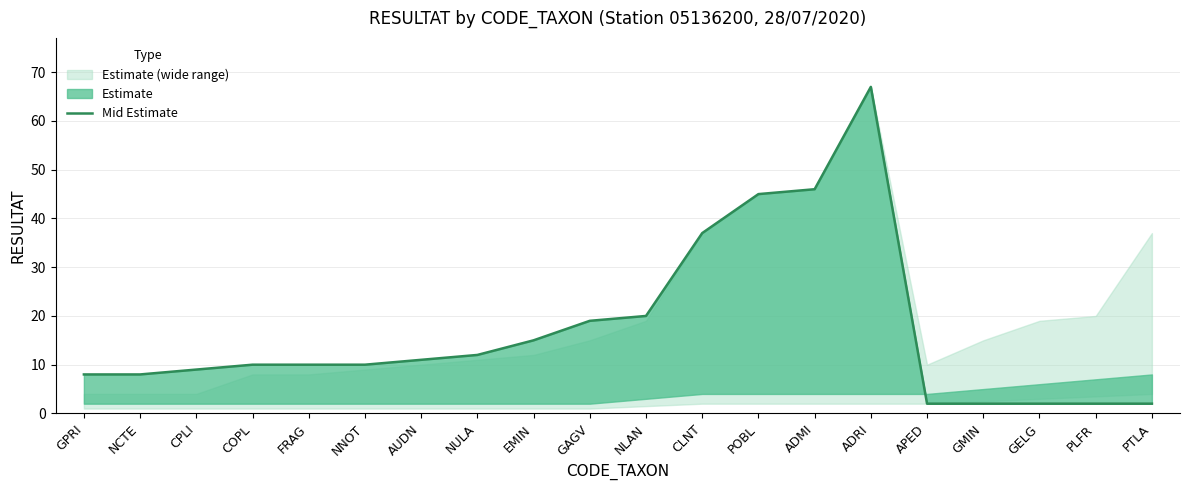

What is the label of the 16th point from the left?

APED